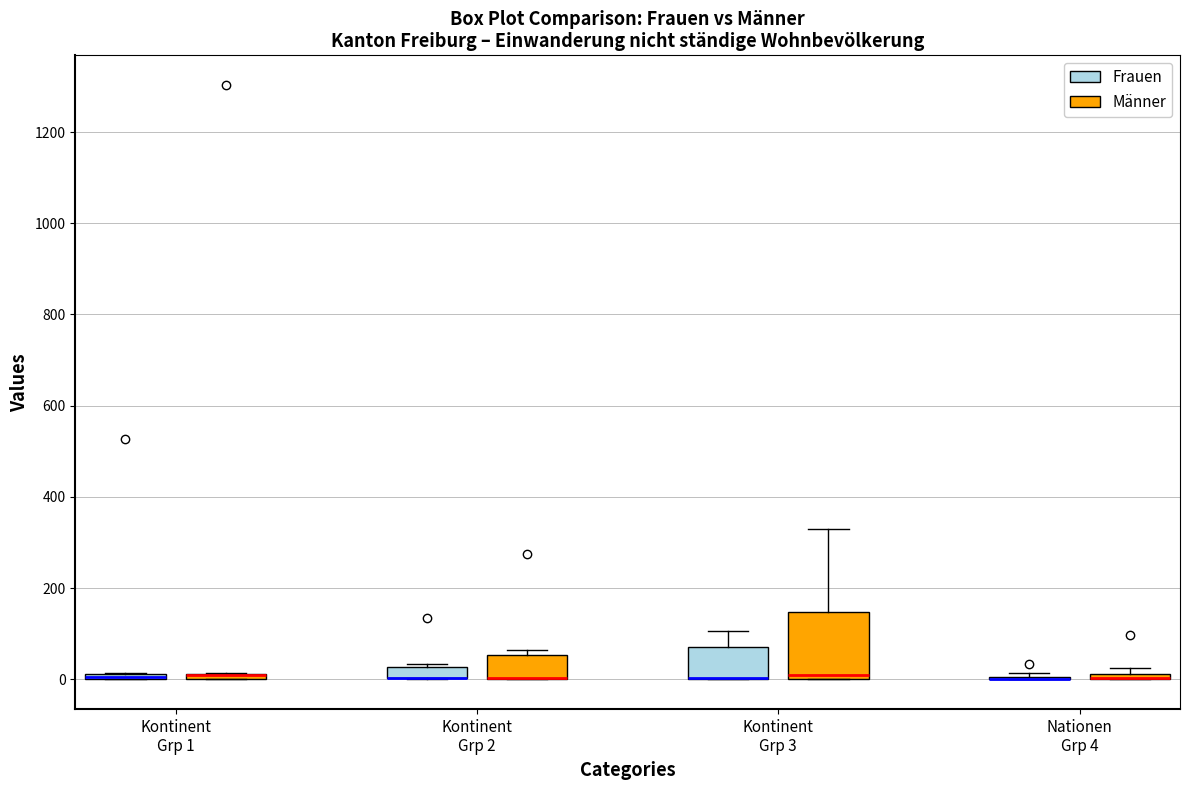

Comparing the boxes themselves (not the whiskers), which one is the tallest?

Kontinent Grp 3 (Männer)